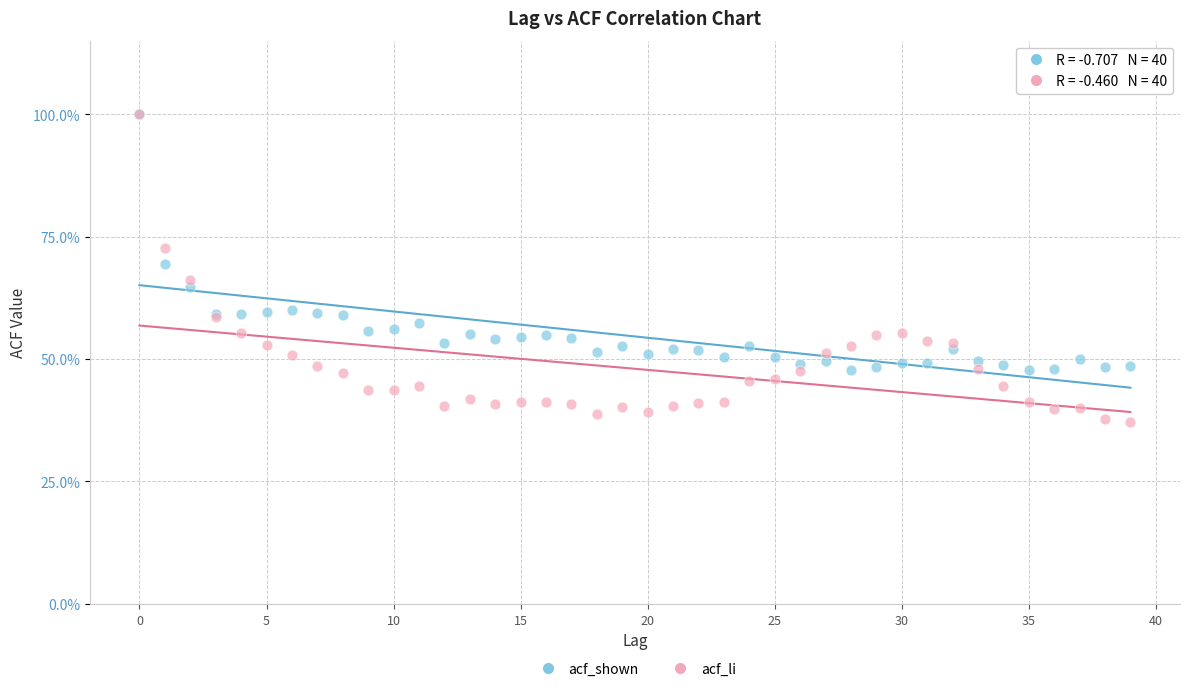

What are all the series names shown in the legend?

acf_shown, acf_li